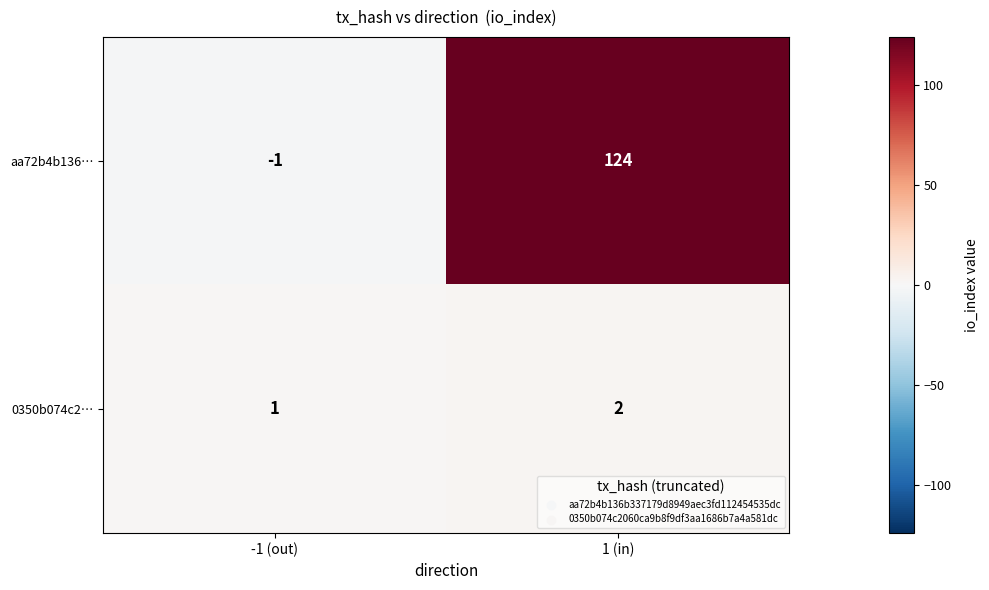

Count the number of data series in this chart.

2